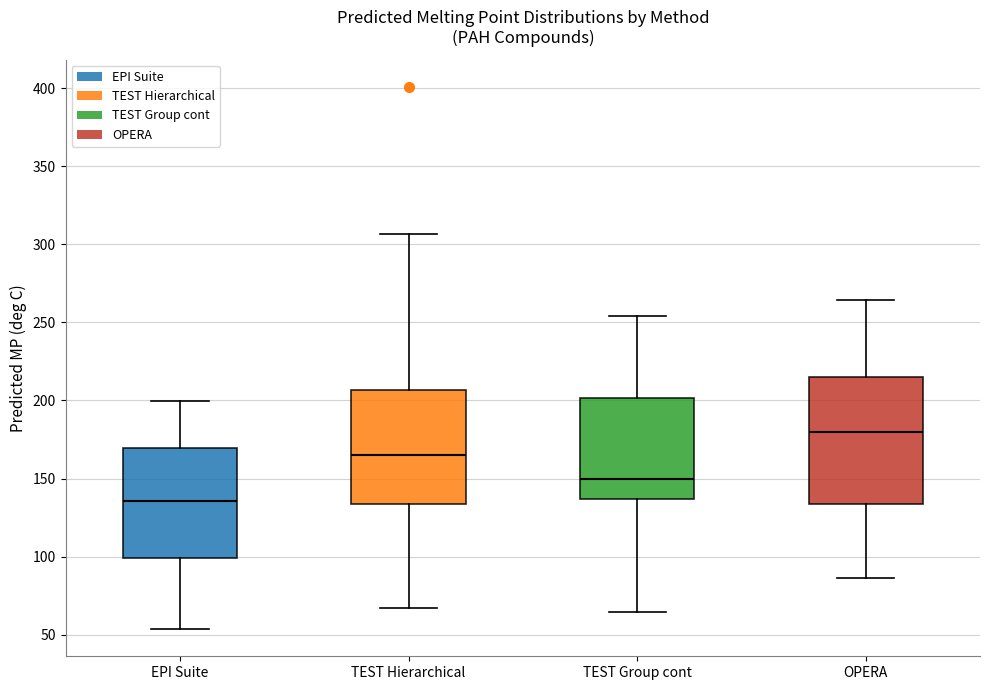

Which box is the tallest, from its lower edge to its upper edge?

OPERA